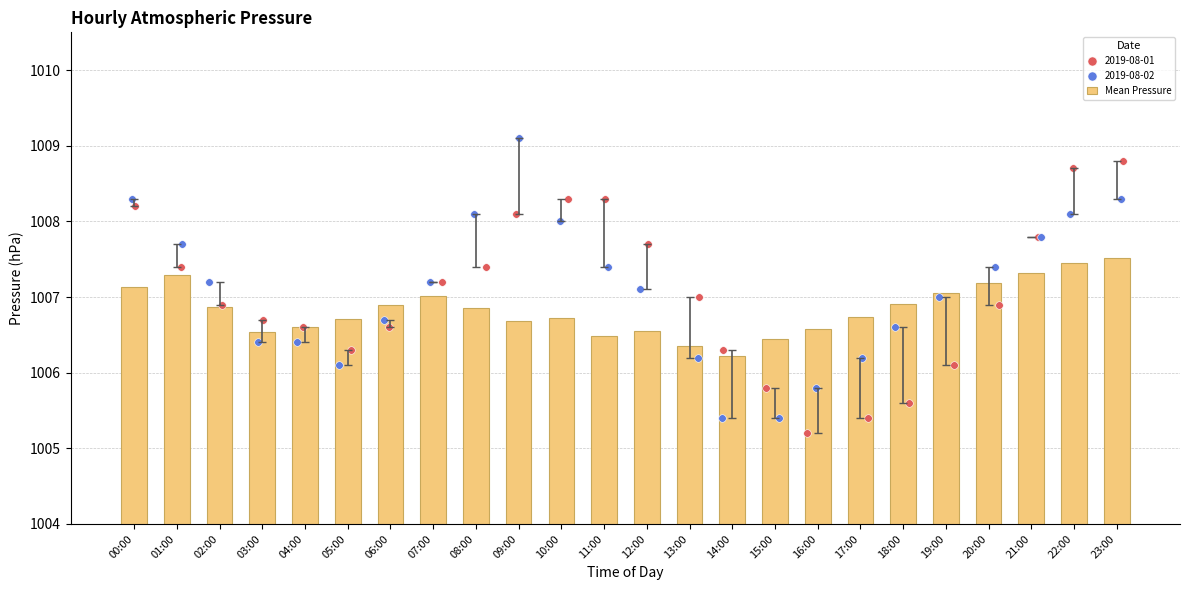

What is the ratio of the value at 06:00 to the value at 07:00?

1.0